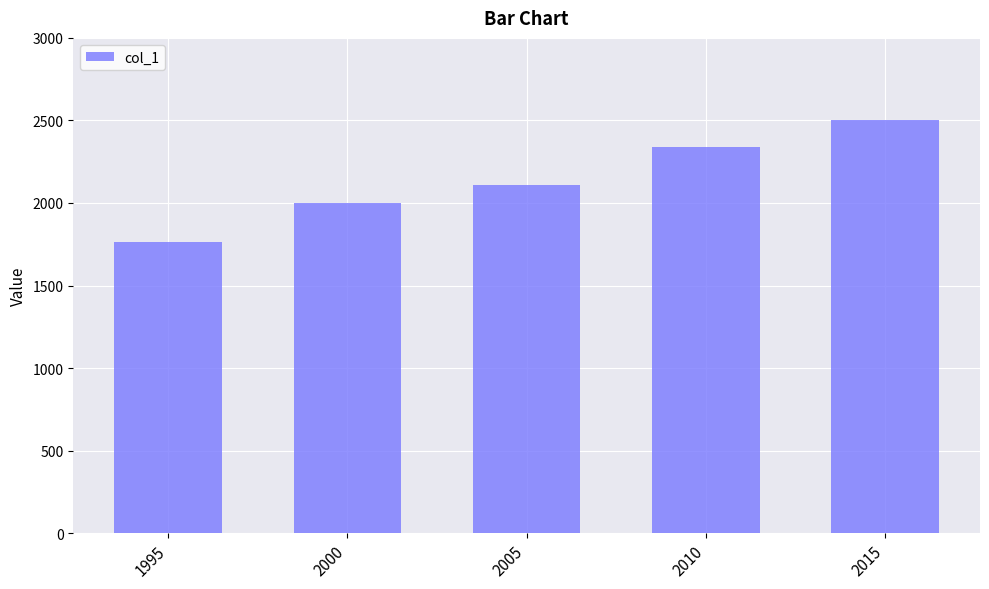

Reading left to right, what are all the values shown in this chart?

1995=1765	2000=2003	2005=2112	2010=2338	2015=2502